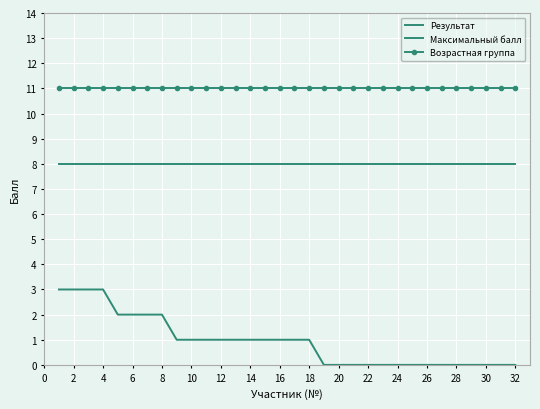

True or false: Результат and Возрастная группа intersect in this chart.

False